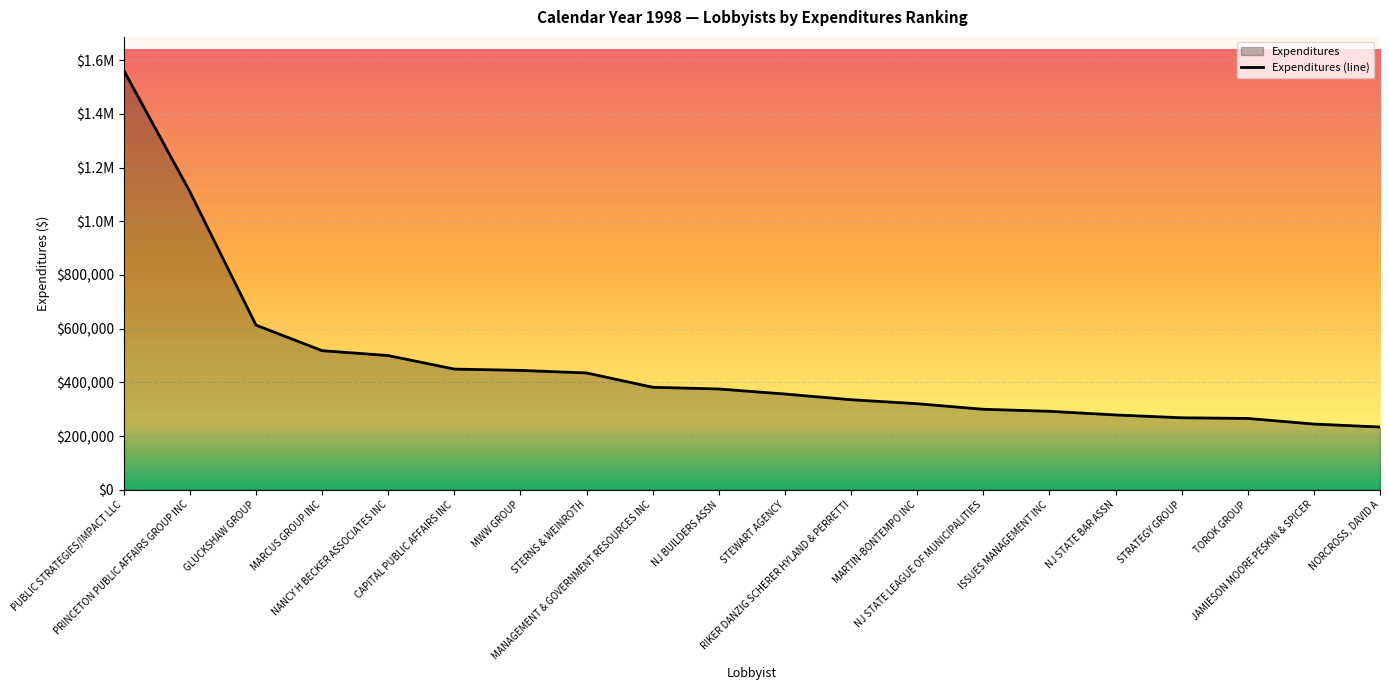

Reading right to left, extract all data points from this chart.

233588.7	244581.6	265526.3	268000.0	278544.0	292181.7	299726.8	320400.0	335252.0	356539.0	375302.0	381685.2	435000.0	444626.2	449384.0	499827.0	518072.7	613230.0	1110423.4	1562216.2